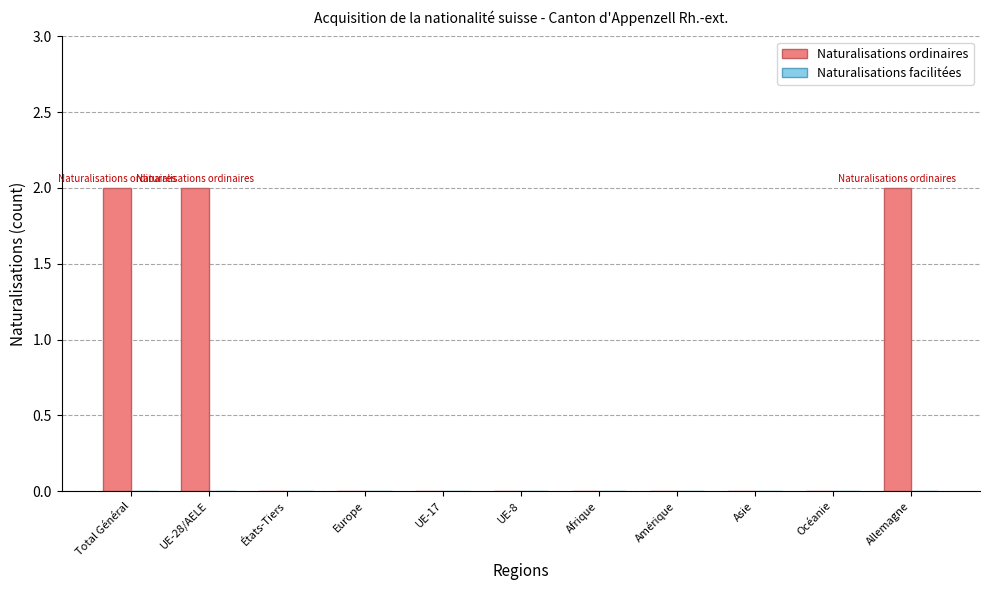

What is the greatest value displayed?

2